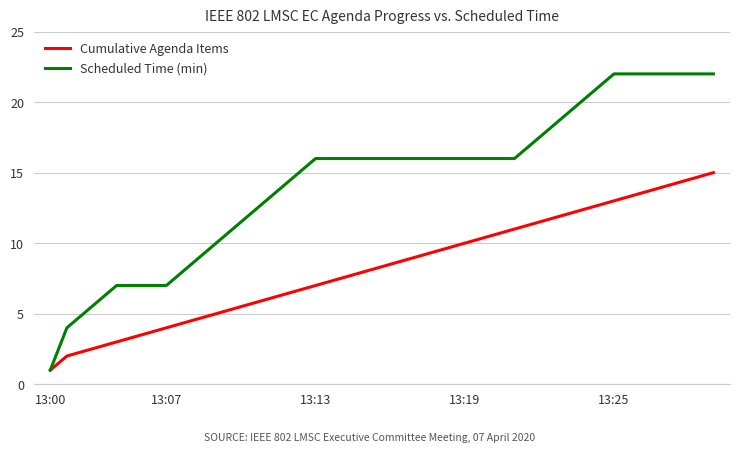

True or false: Cumulative Agenda Items has more than 0 points higher than both neighbors.

False